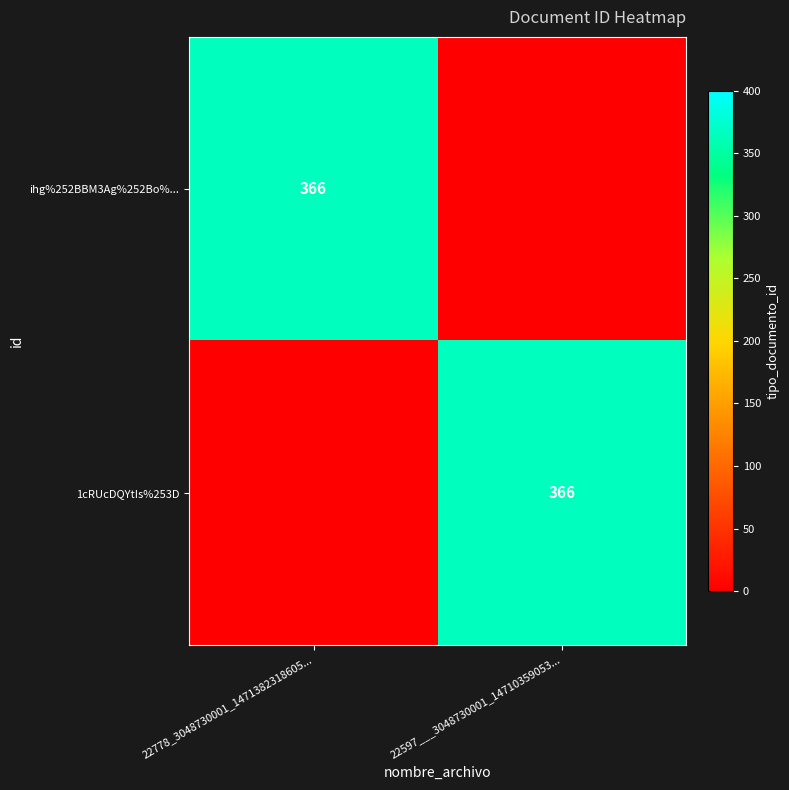

Is it true that ihg%252BBM3Ag%252Bo%... equals 366 at 22778_3048730001_1471382318605...?

True